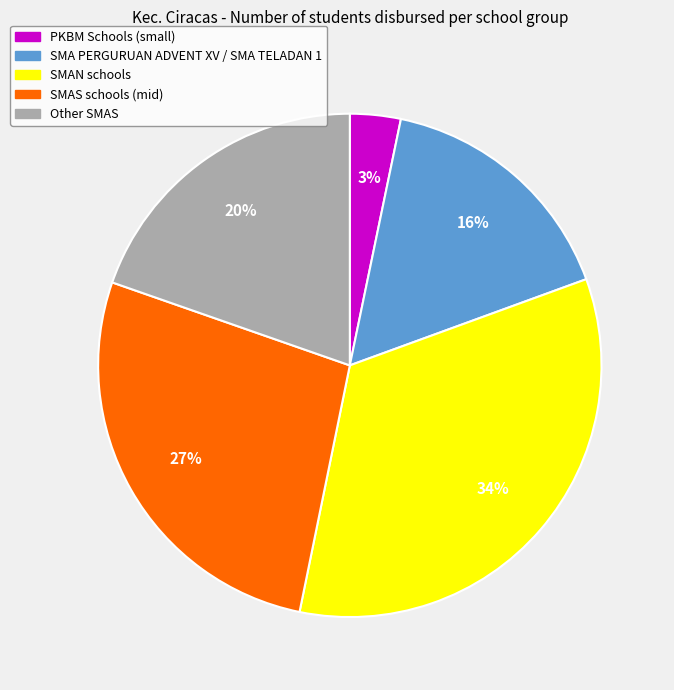

Does any single category account for the majority?

No